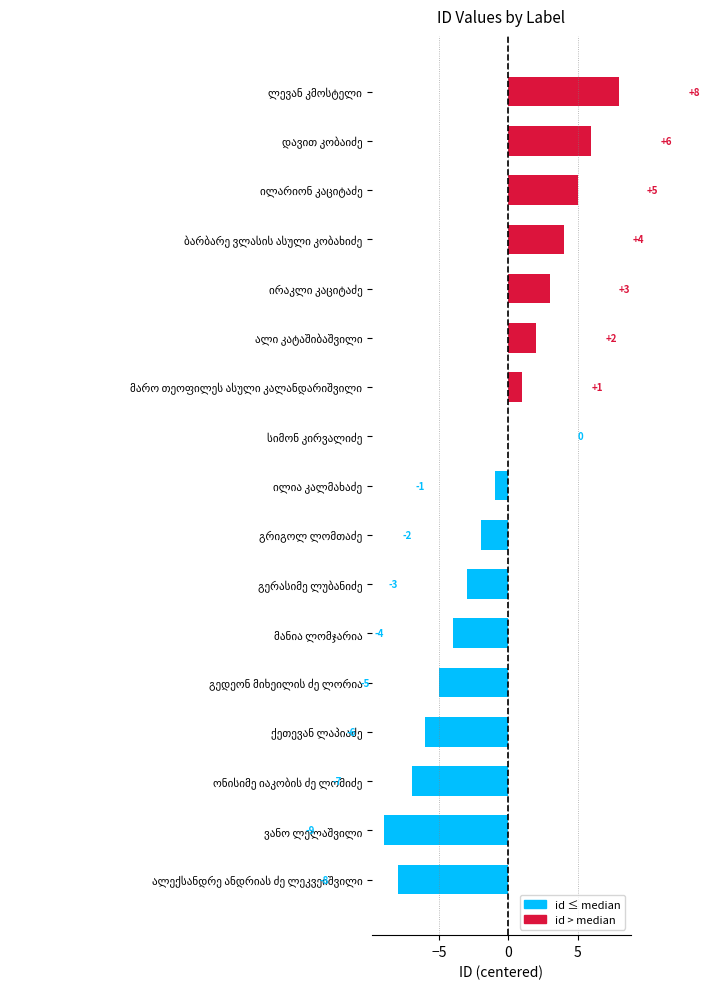

What is the sum of all values?

-16